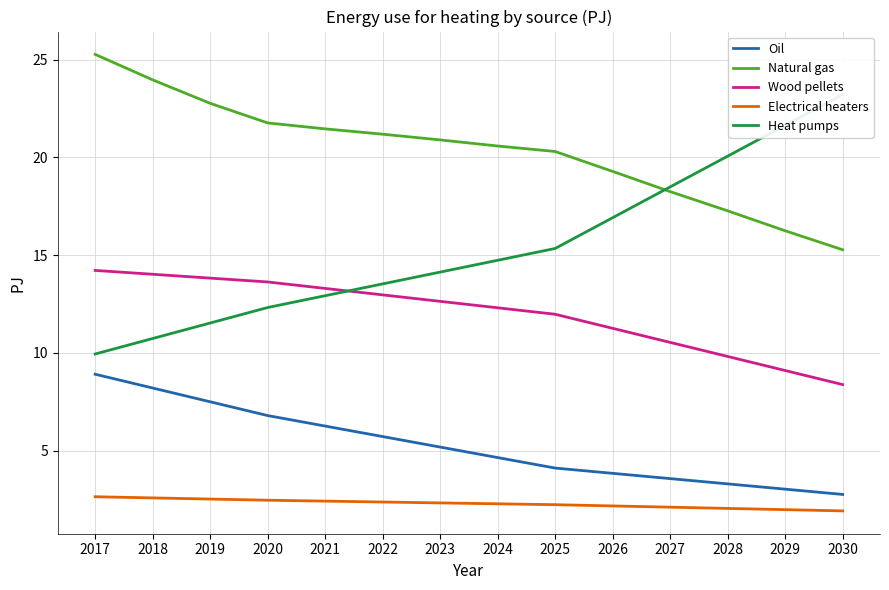

Which series changed the most between 2017 and 2027?

Heat pumps